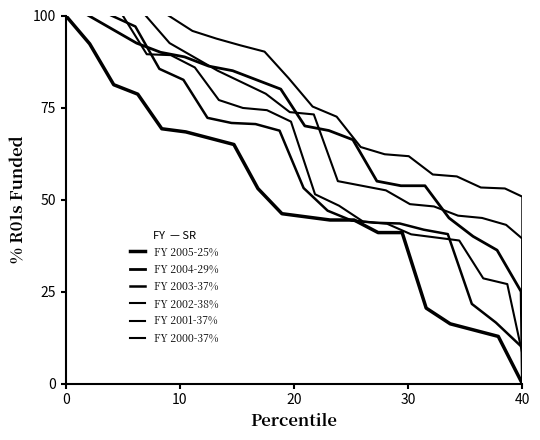

Does the chart have visible grid lines?

No